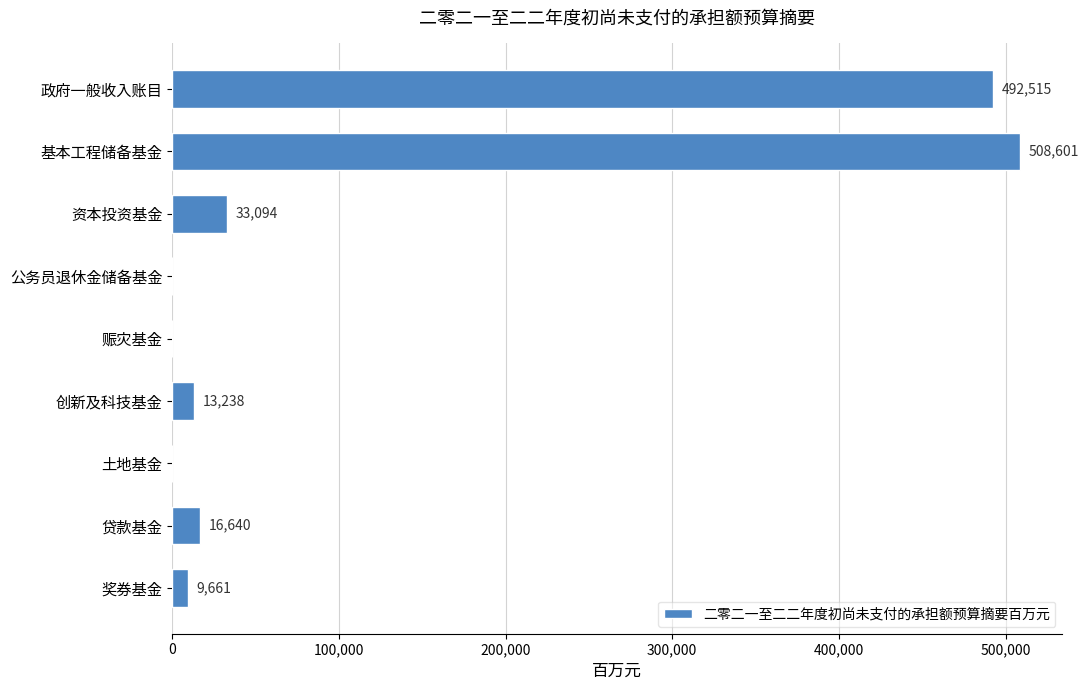

The chart shows a value of 492515 at 政府一般收入账目. True or false?

True